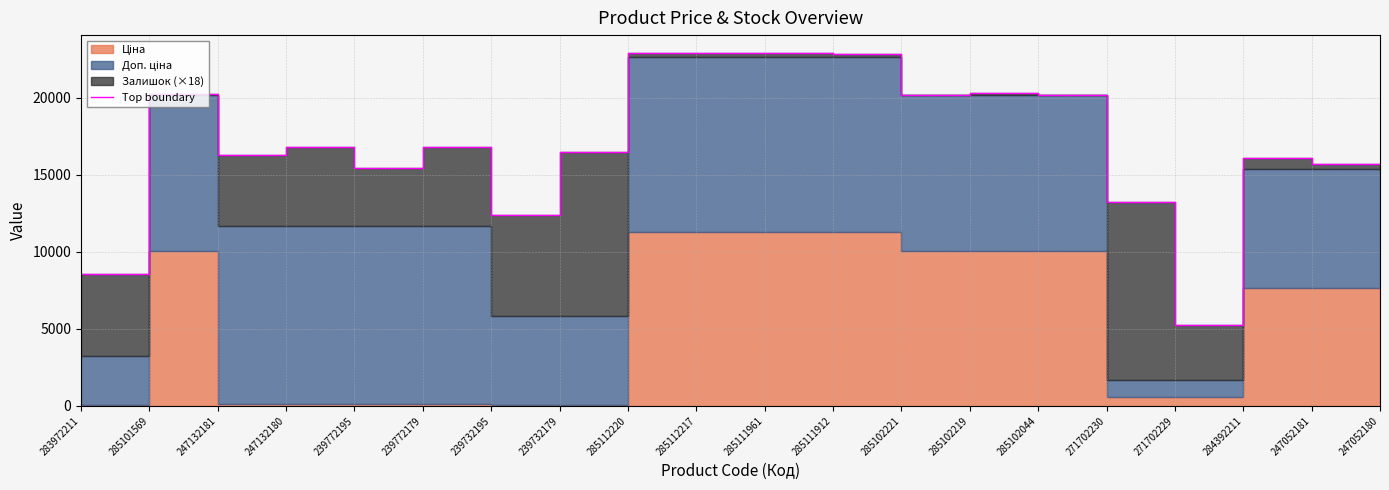

Which category has the lowest value across all series?

271702229